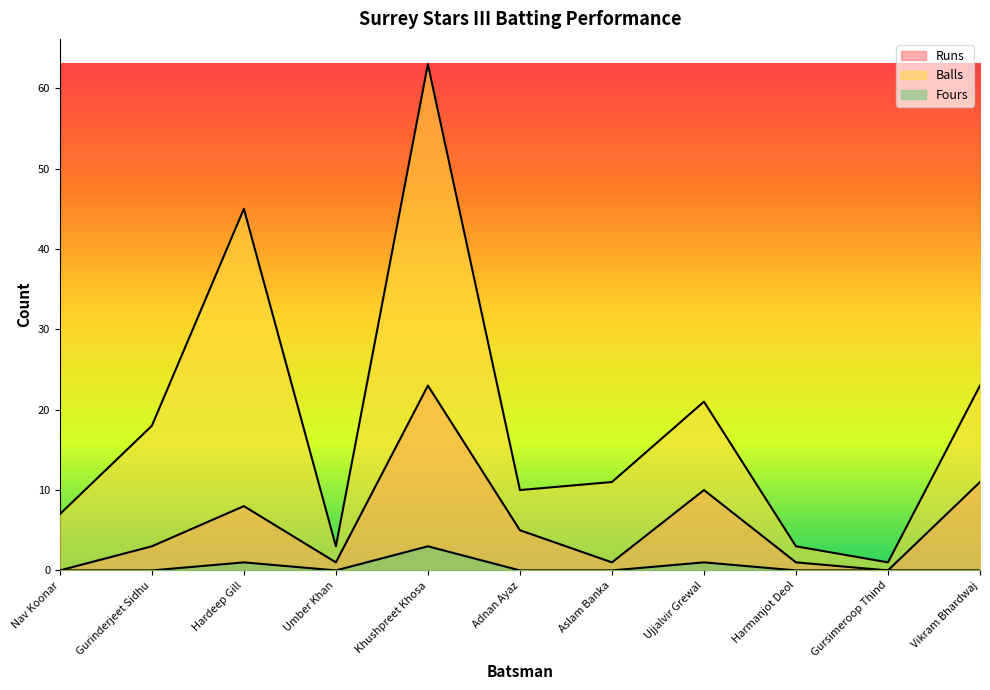

At which label does Fours reach its minimum?

Nav Koonar